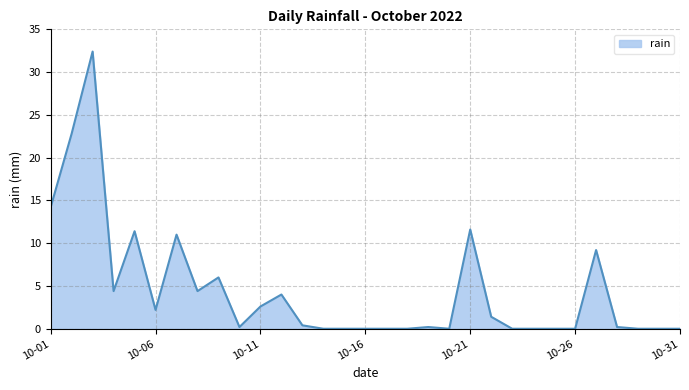

What is the difference between the maximum and minimum values?

32.4